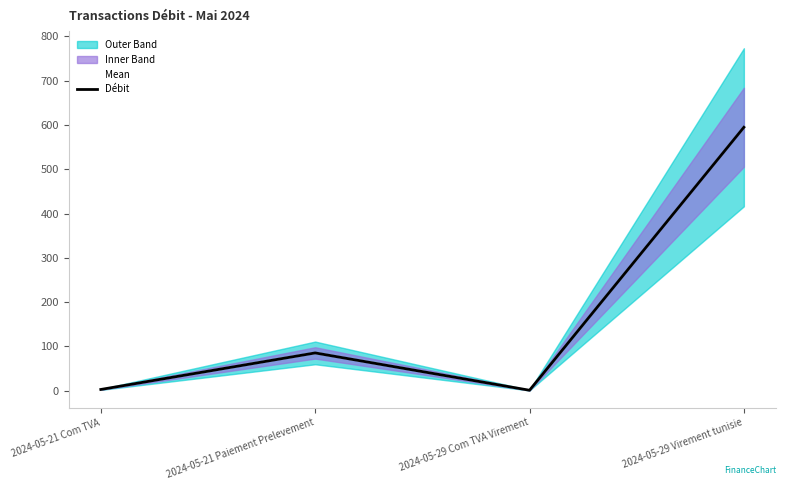

Reading left to right, transcribe all the data shown in this chart.

Mean: 2024-05-21 Com TVA=3.0	2024-05-21 Paiement Prelevement=85.5	2024-05-29 Com TVA Virement=1.2	2024-05-29 Virement tunisie=595.0
Débit: 2024-05-21 Com TVA=3.0	2024-05-21 Paiement Prelevement=85.5	2024-05-29 Com TVA Virement=1.2	2024-05-29 Virement tunisie=595.0